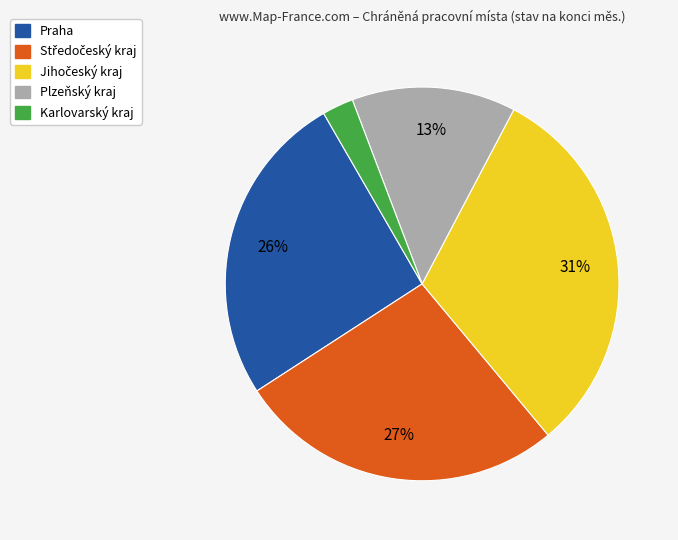

To the nearest percent, what percentage of the pie is Praha?

26%